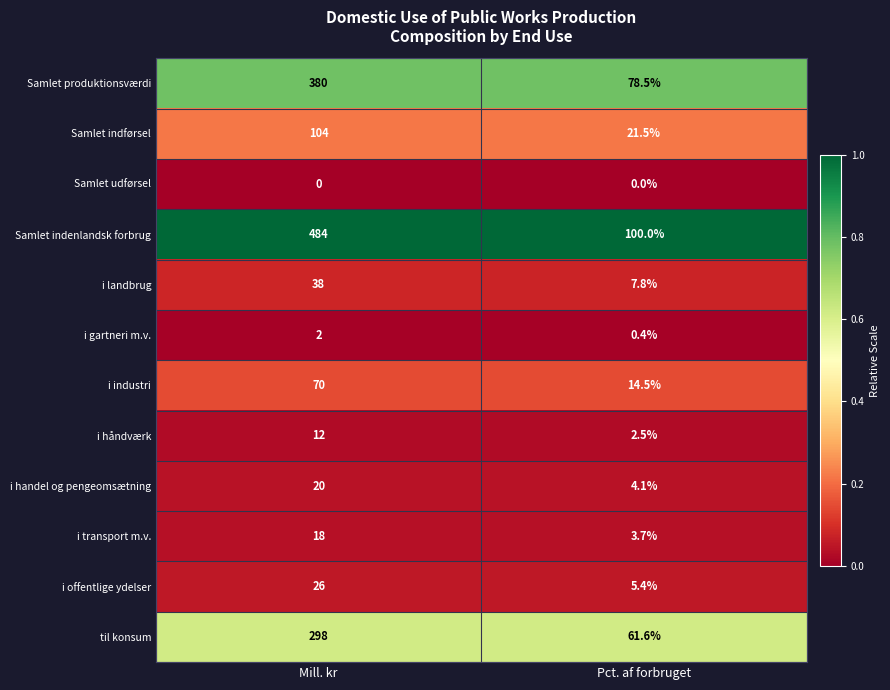

Rank the series at Mill. kr from lowest to highest value.

Samlet udførsel, i gartneri m.v., i håndværk, i transport m.v., i handel og pengeomsætning, i offentlige ydelser, i landbrug, i industri, Samlet indførsel, til konsum, Samlet produktionsværdi, Samlet indenlandsk forbrug